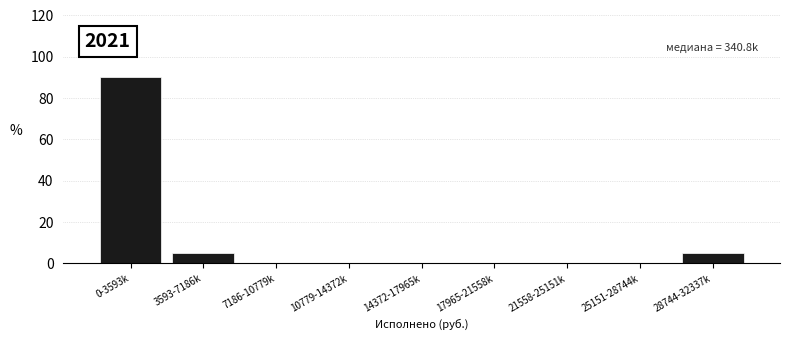

Reading right to left, transcribe all the data shown in this chart.

28744-32337k=5	25151-28744k=0	21558-25151k=0	17965-21558k=0	14372-17965k=0	10779-14372k=0	7186-10779k=0	3593-7186k=5	0-3593k=90